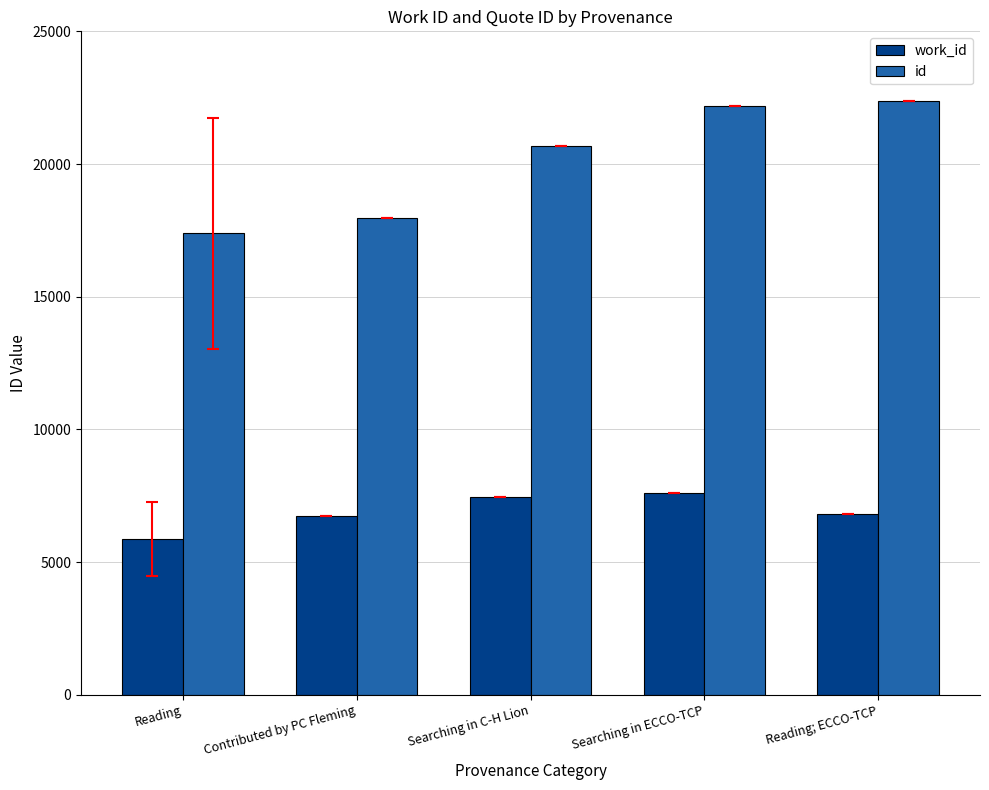

What is the sum of the work_id values at Reading; ECCO-TCP and Searching in C-H Lion?

14255.0